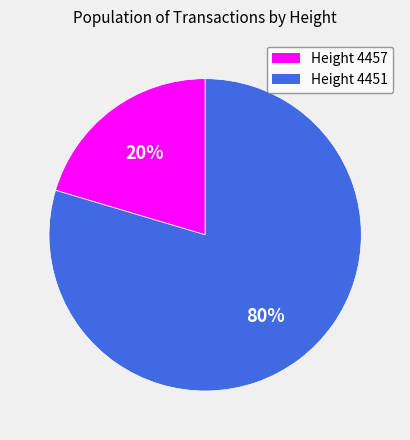

How many segments does this pie chart have?

2